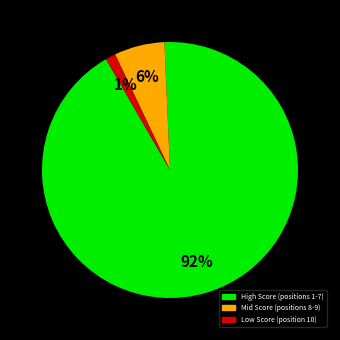

Is there a majority slice in this chart?

Yes